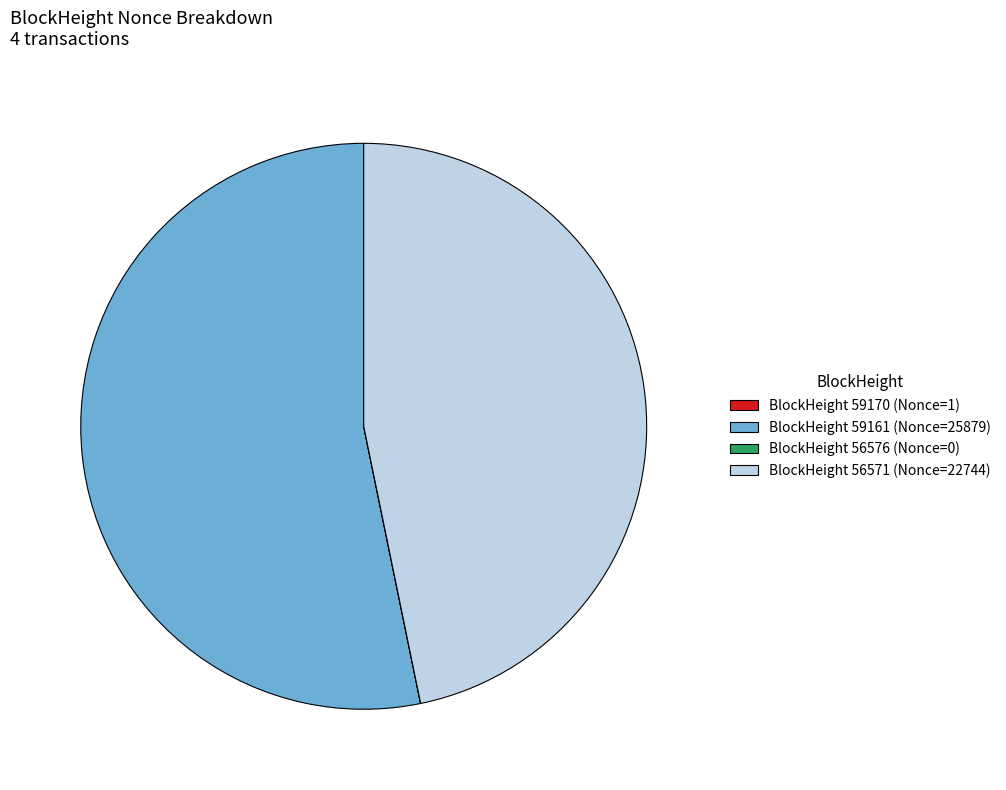

Approximately how many times larger is the value at BlockHeight 59161 (Nonce=25879) compared to BlockHeight 56571 (Nonce=22744)?

1.1